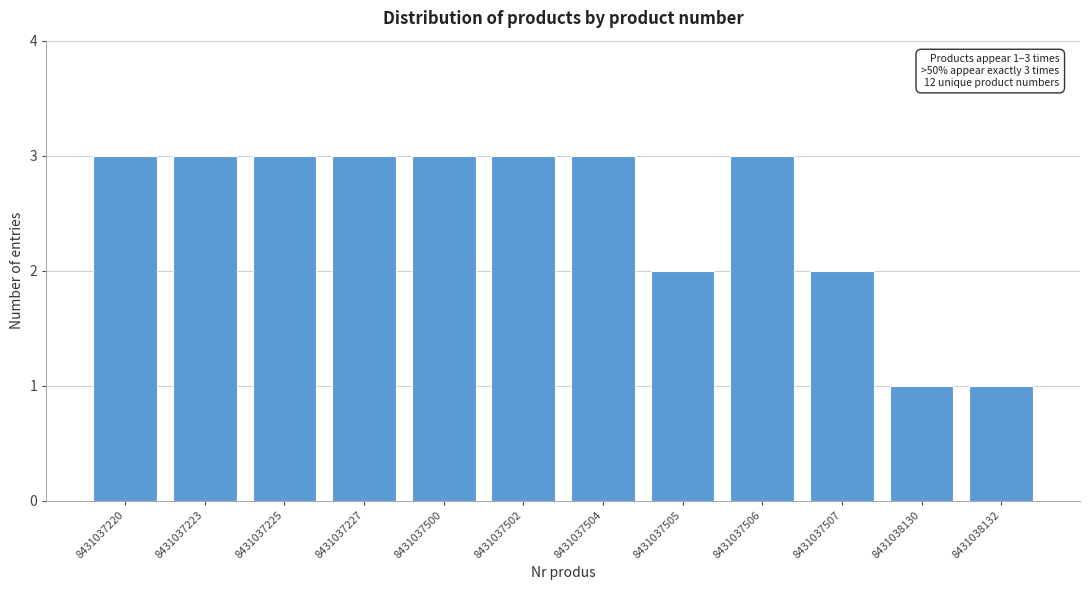

Reading left to right, extract all data points from this chart.

8431037220=3	8431037223=3	8431037225=3	8431037227=3	8431037500=3	8431037502=3	8431037504=3	8431037505=2	8431037506=3	8431037507=2	8431038130=1	8431038132=1